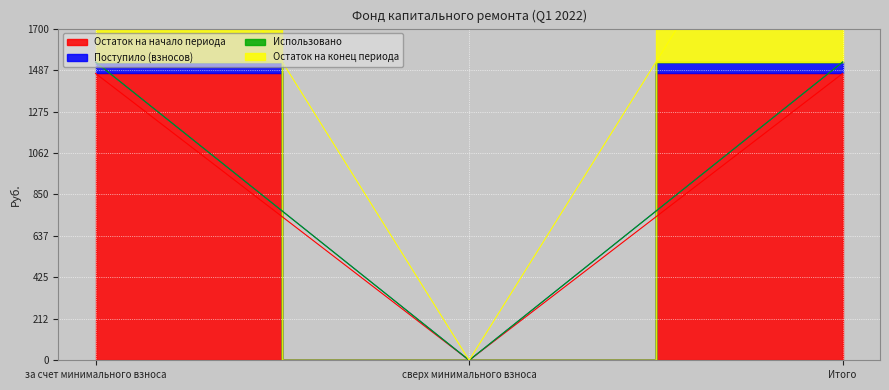

Between сверх минимального взноса and за счет минимального взноса, which is larger?

за счет минимального взноса